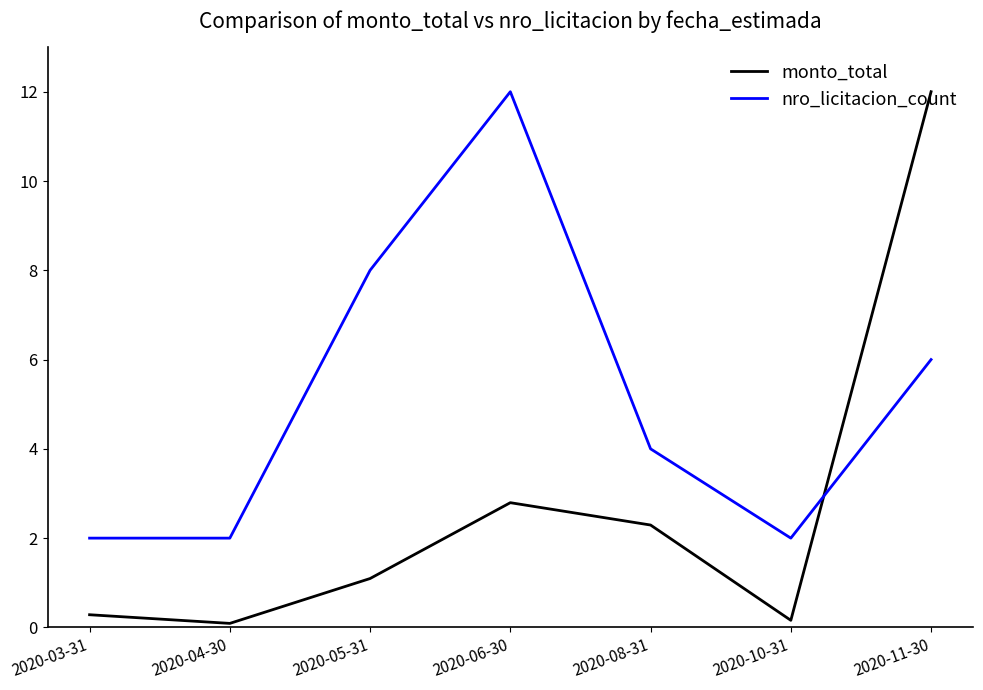

Is it true that monto_total equals 12.0 at 2020-11-30?

True